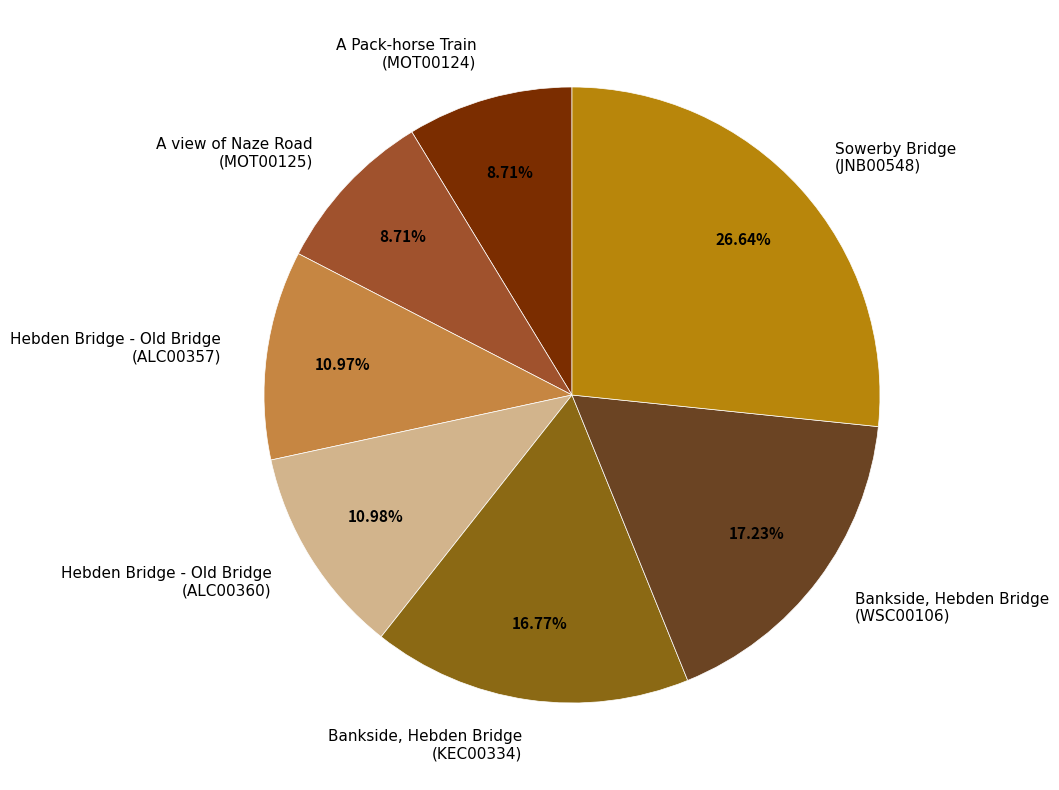

How many slices are in this pie chart?

7